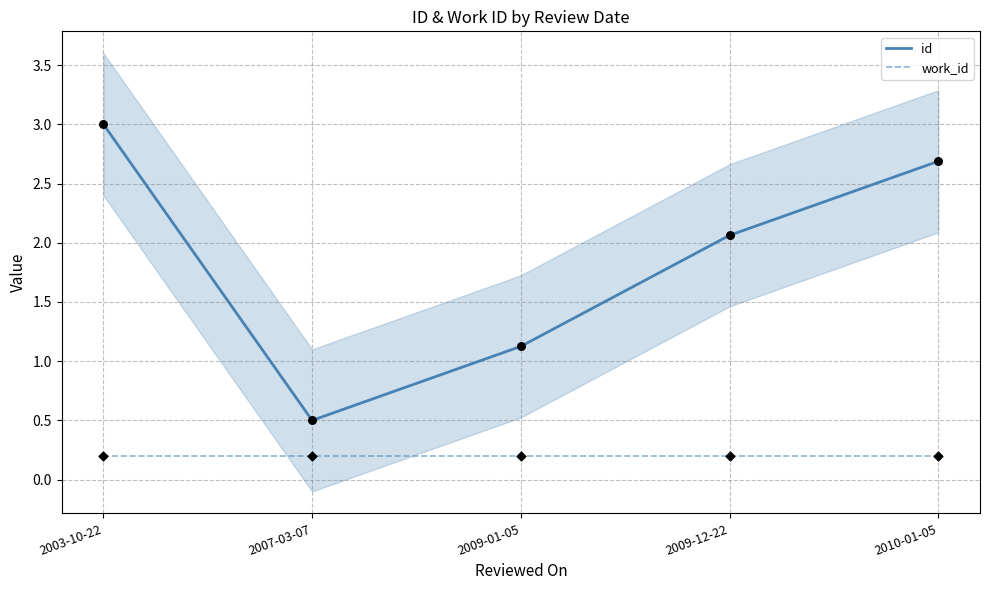

Which series contains the lowest Y value?

work_id